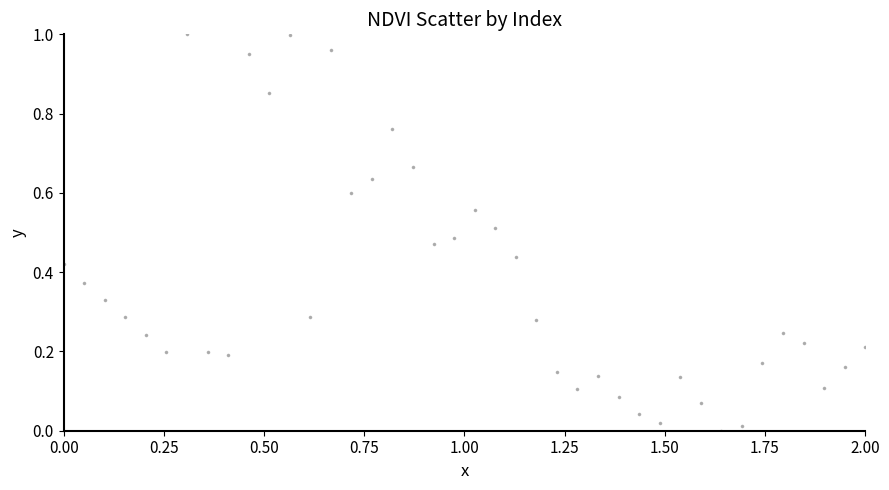

What is the range of X values (max minus min)?

2.0